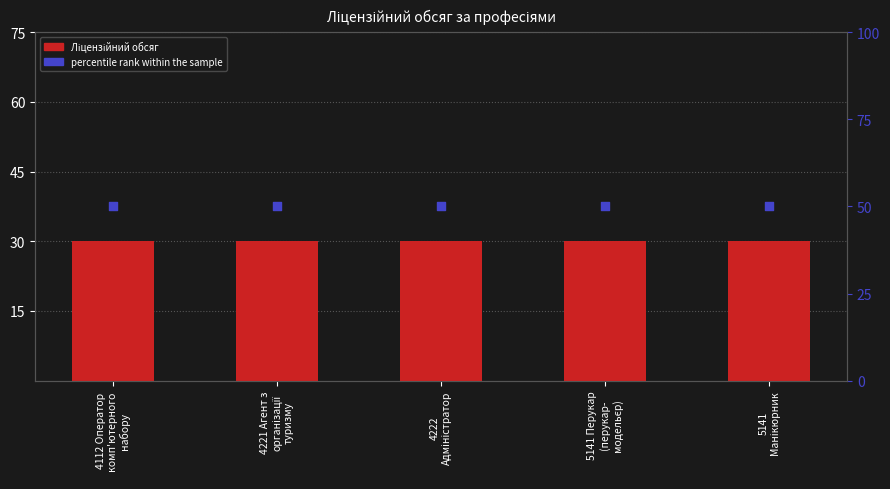

Which series has the largest total across all categories?

percentile rank within the sample